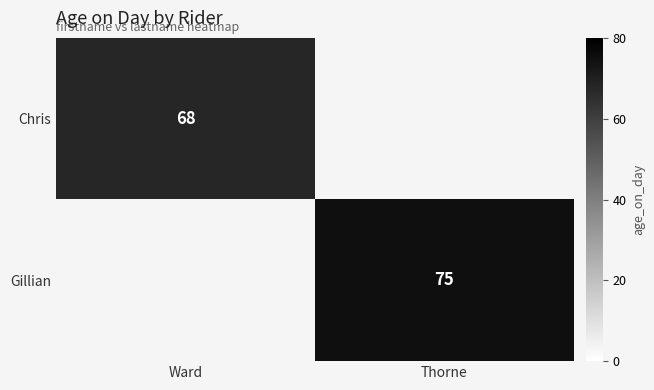

True or false: Chris has a value of 22 at Ward.

False